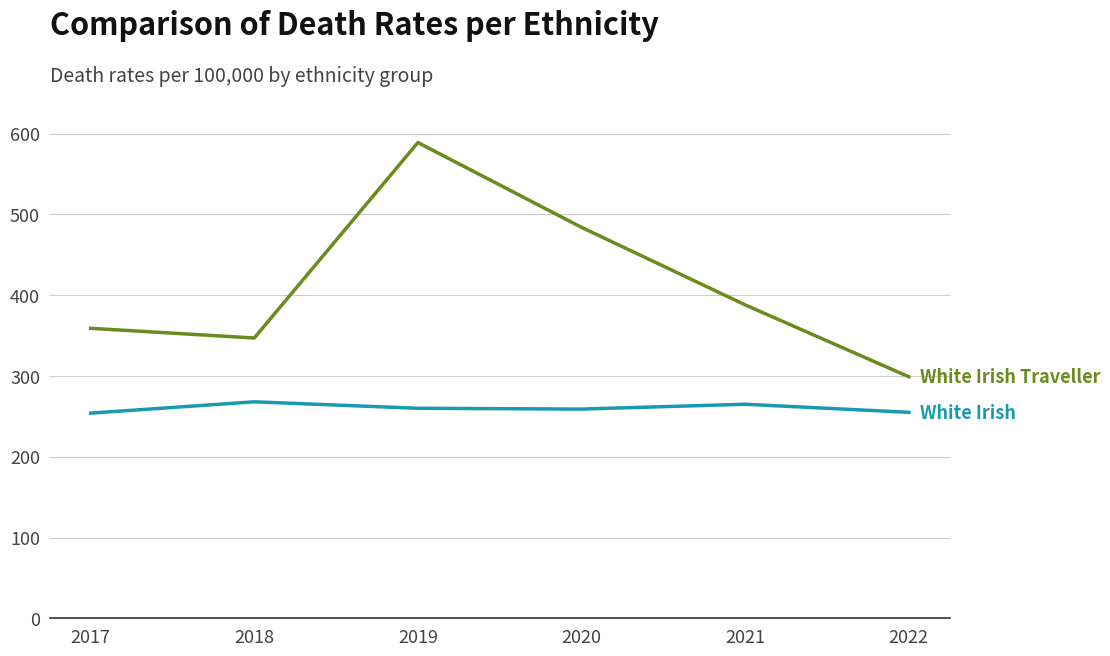

What is the maximum value shown in the chart?

589